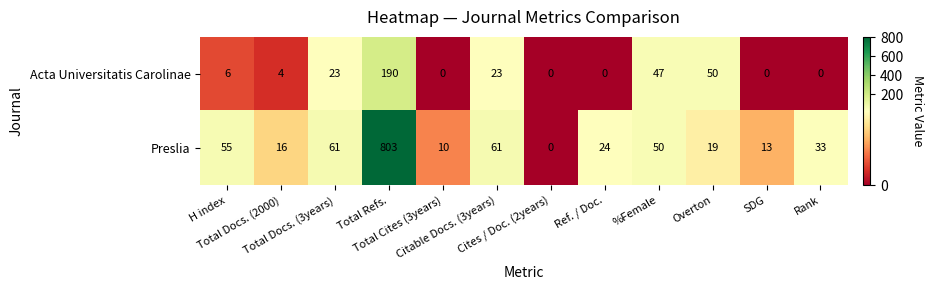

How many series are shown in this chart?

2